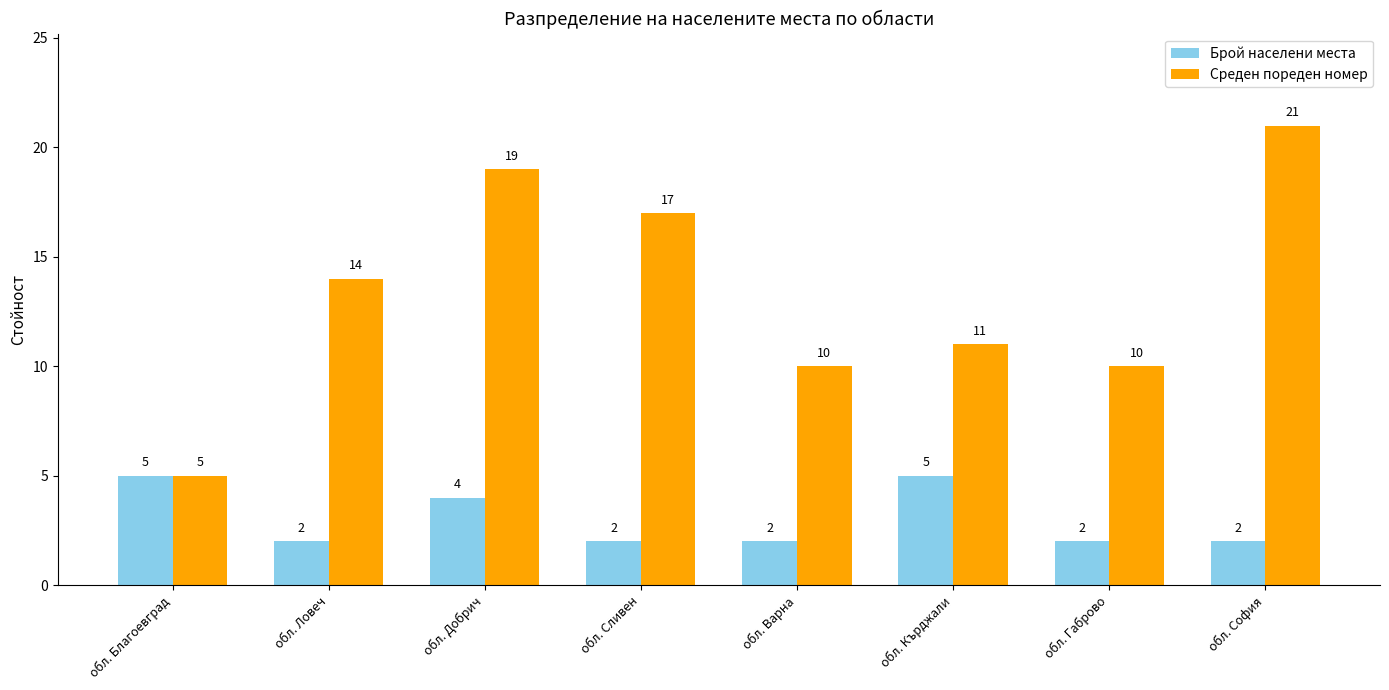

List the series in order of their overall mean, highest first.

Среден пореден номер, Брой населени места